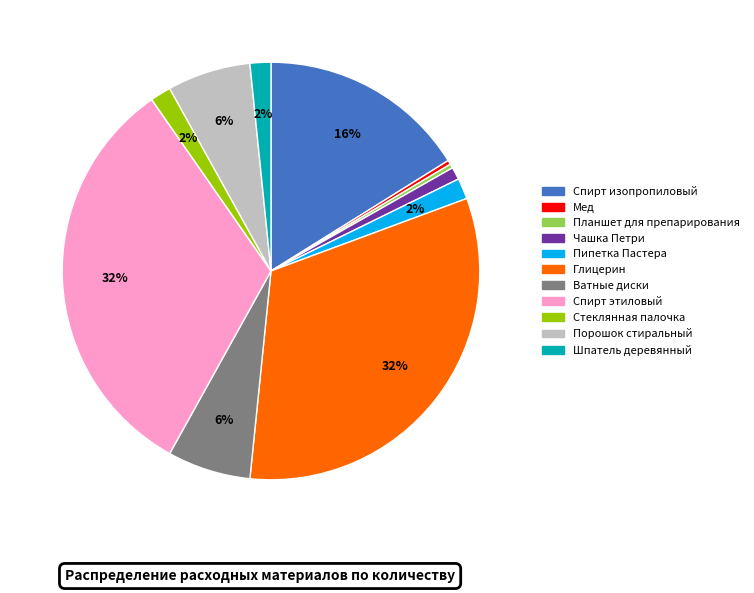

To the nearest percent, what portion does Порошок стиральный represent?

6%